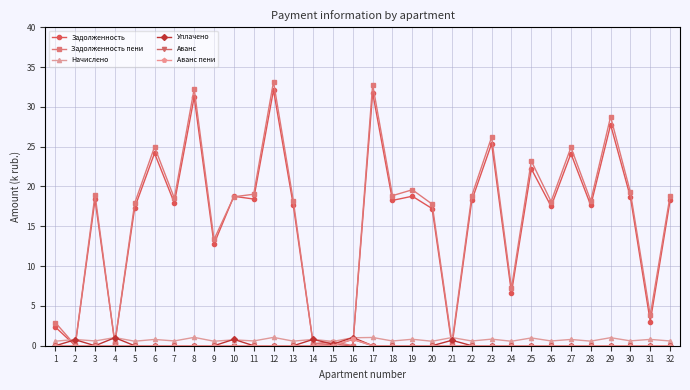

True or false: Начислено has more than 1 interior local peaks.

True